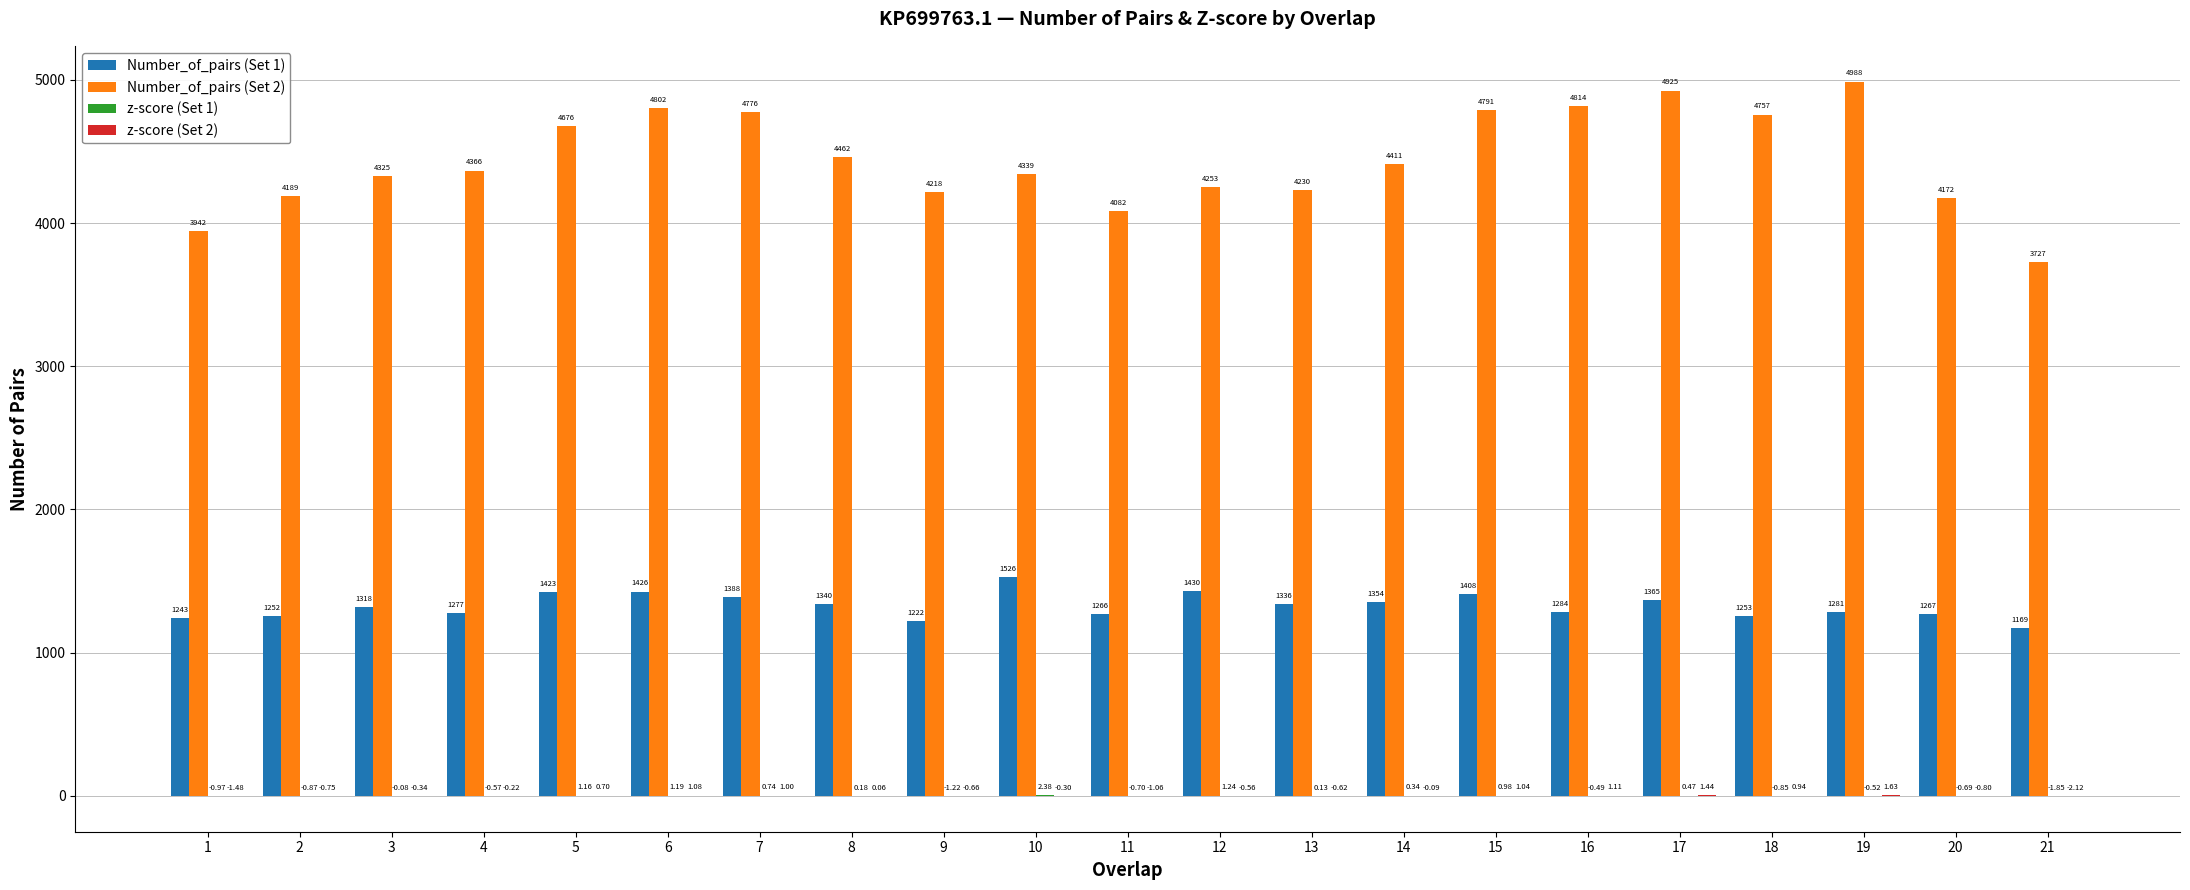

Which series changed the most between 12 and 20?

Number_of_pairs (Set 1)